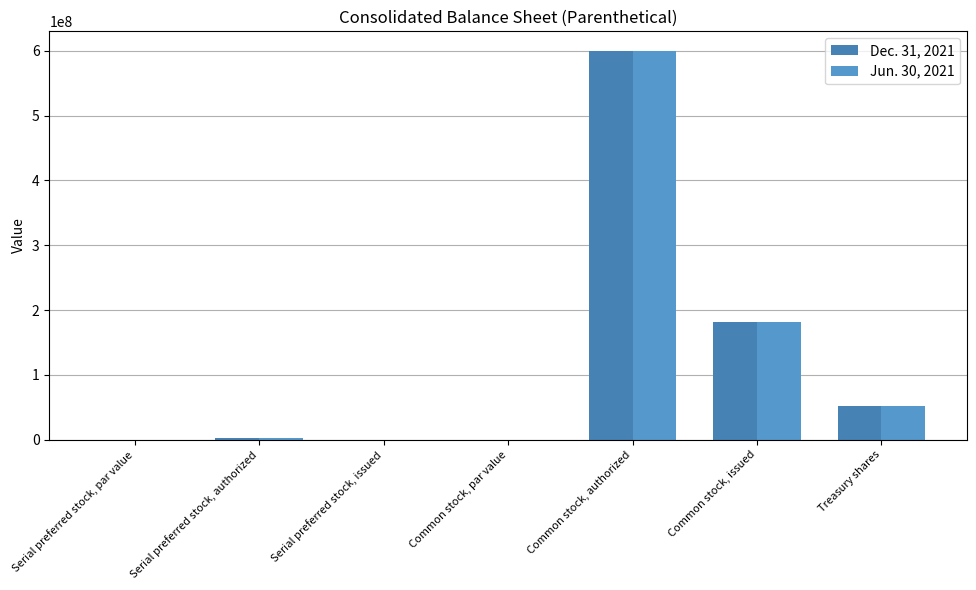

What position from the right is Common stock, authorized?

3